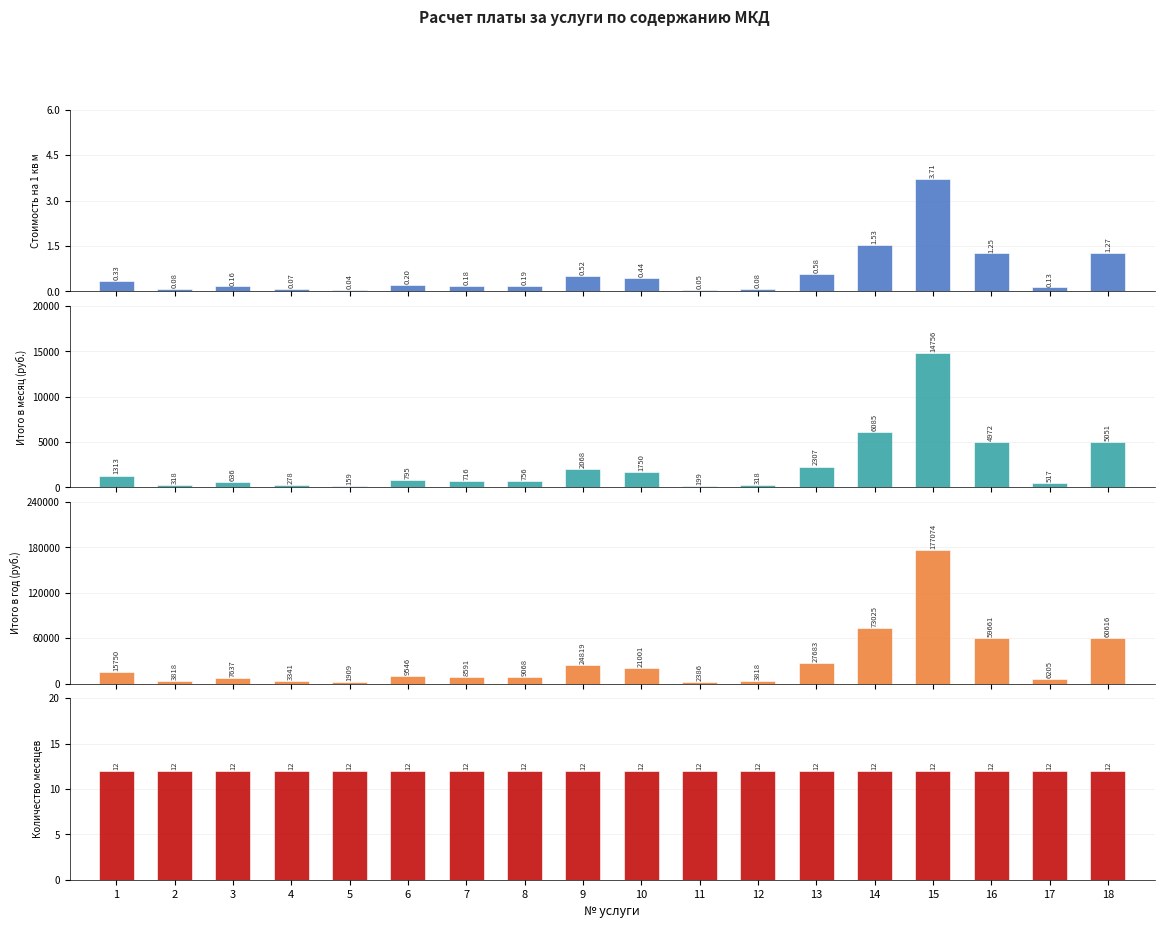

Between 7 and 12, which series saw the biggest shift?

Итого стоимость в год